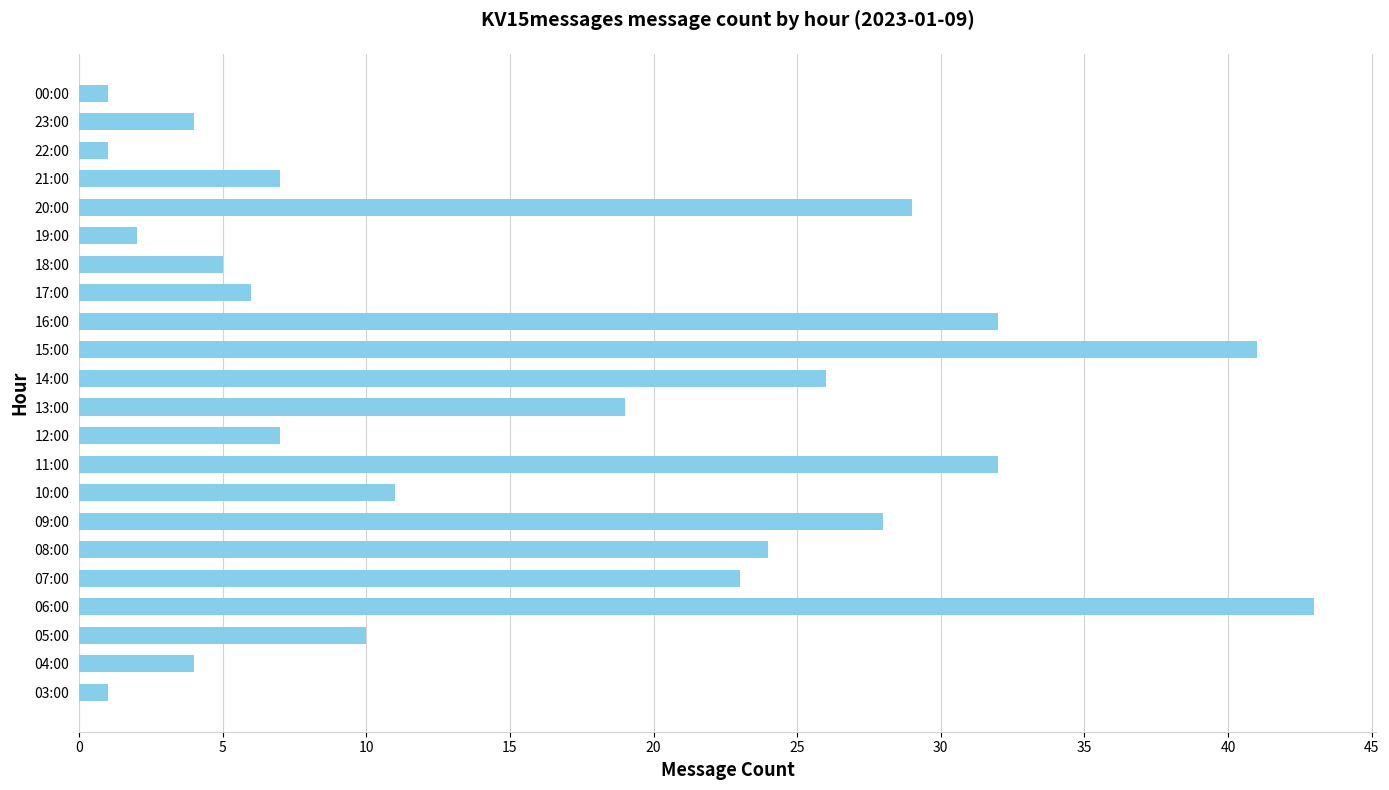

What is the maximum value shown in the chart?

43